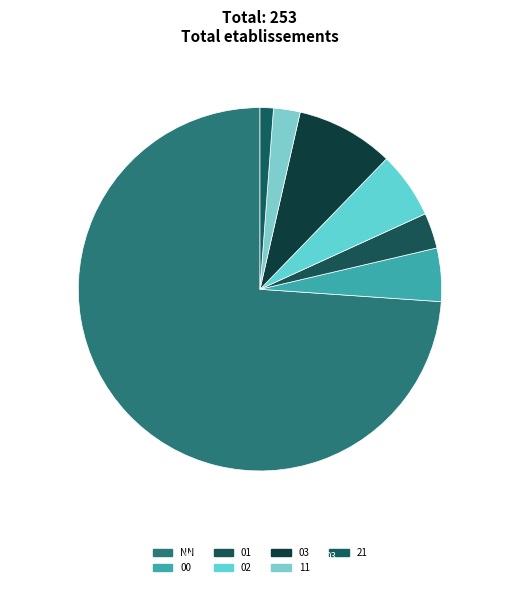

Which slice is the smallest?

21